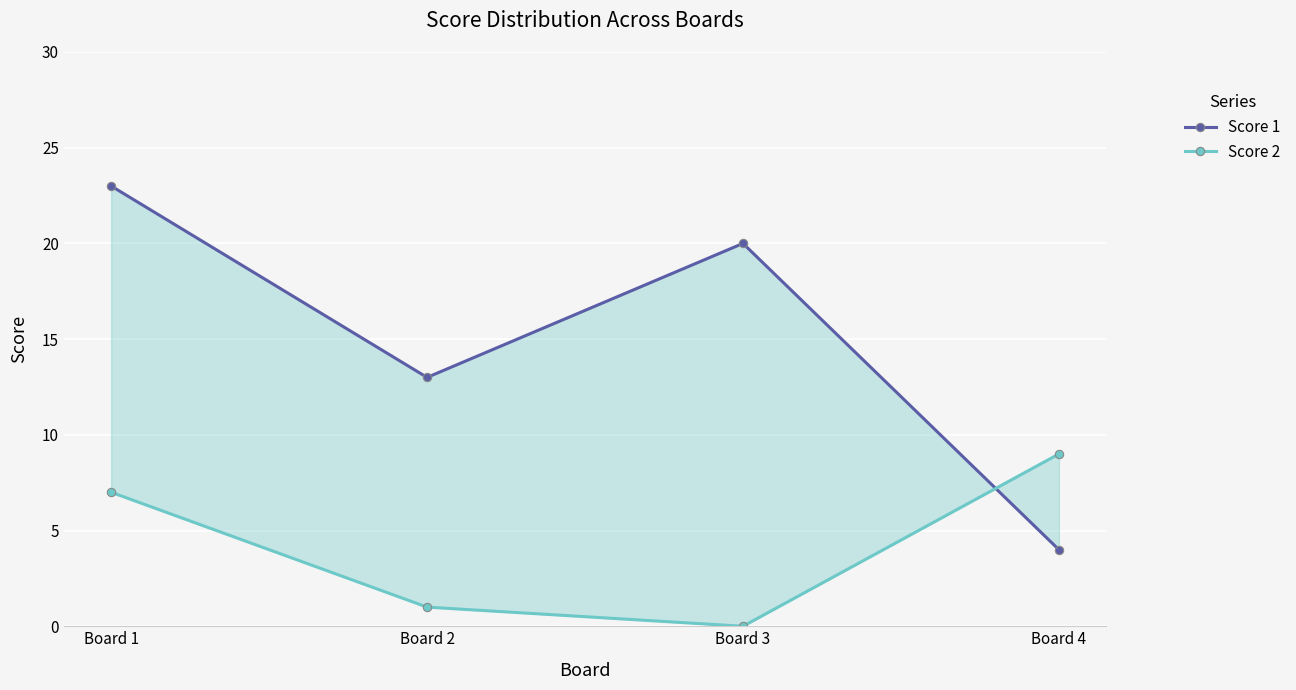

After their last crossing, which series has the higher values: Score 2 or Score 1?

Score 2